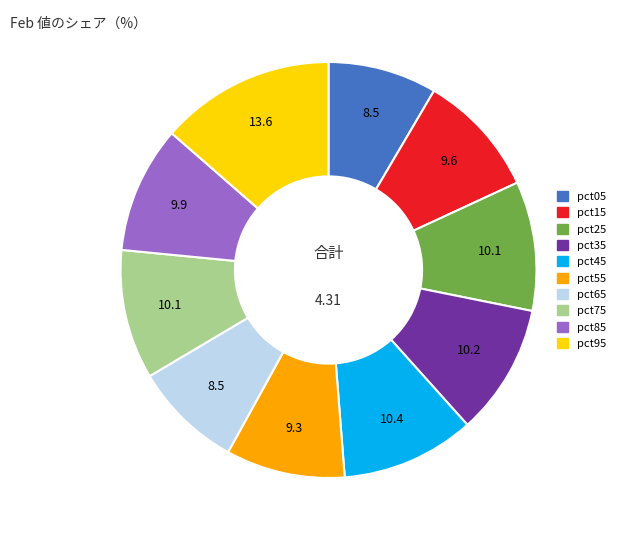

Which has a higher value, pct15 or pct35?

pct35